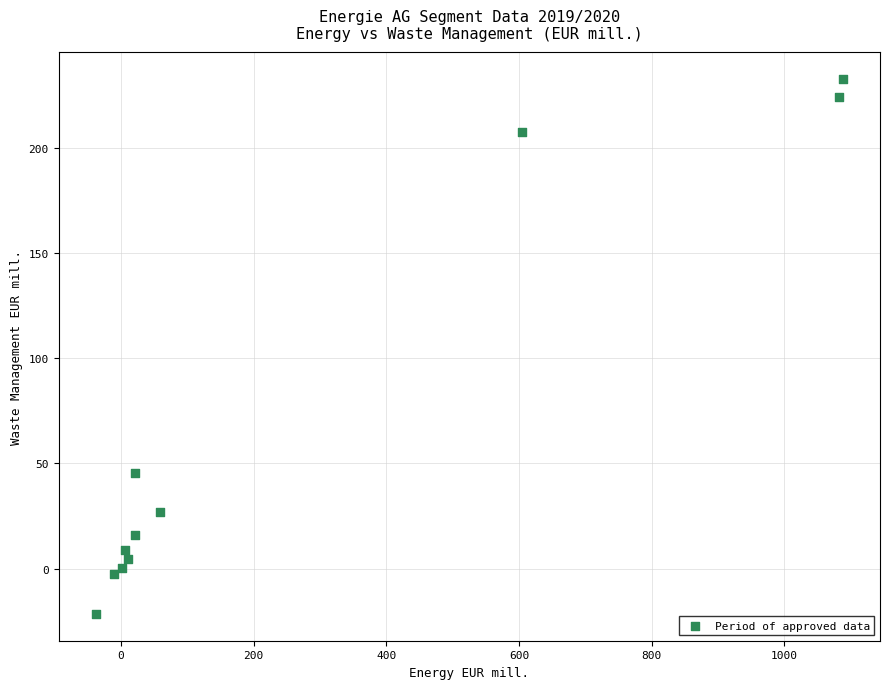

What Y value in the scatter plot is closest to 105?

45.3